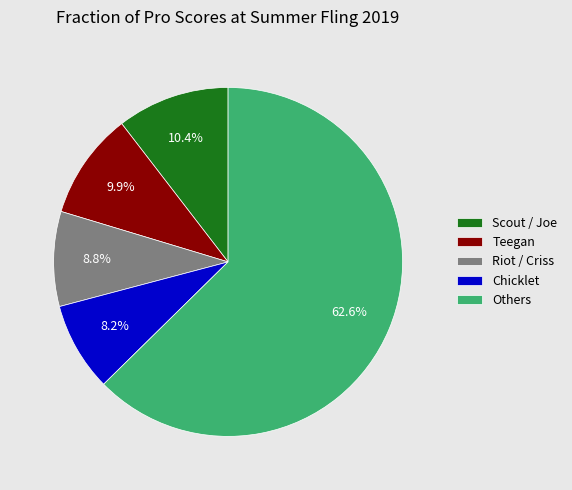

Is there a majority slice in this chart?

Yes